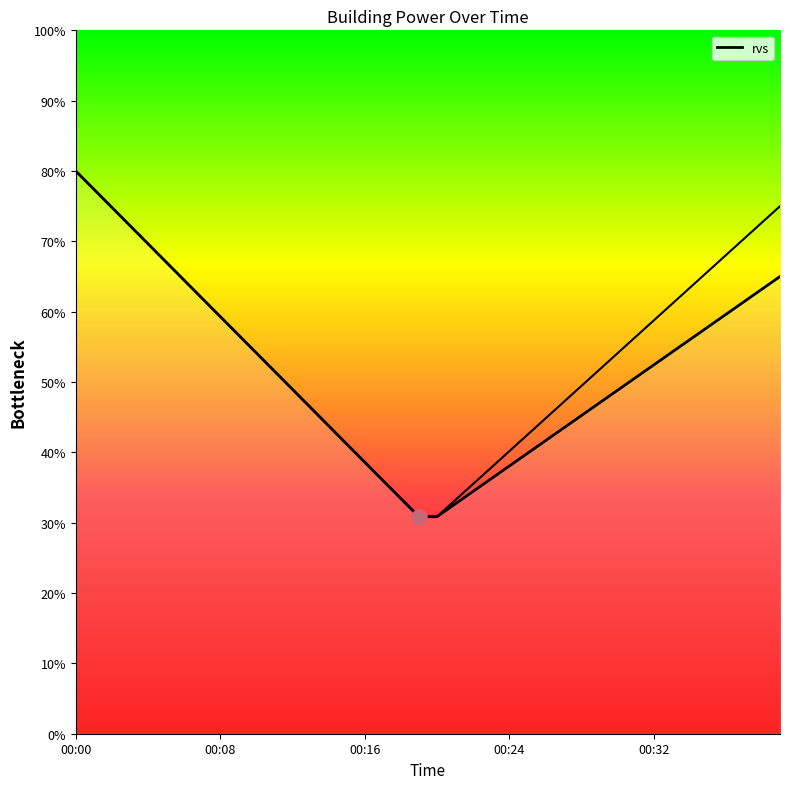

What is the change in value from 12 to 16?

-10.3